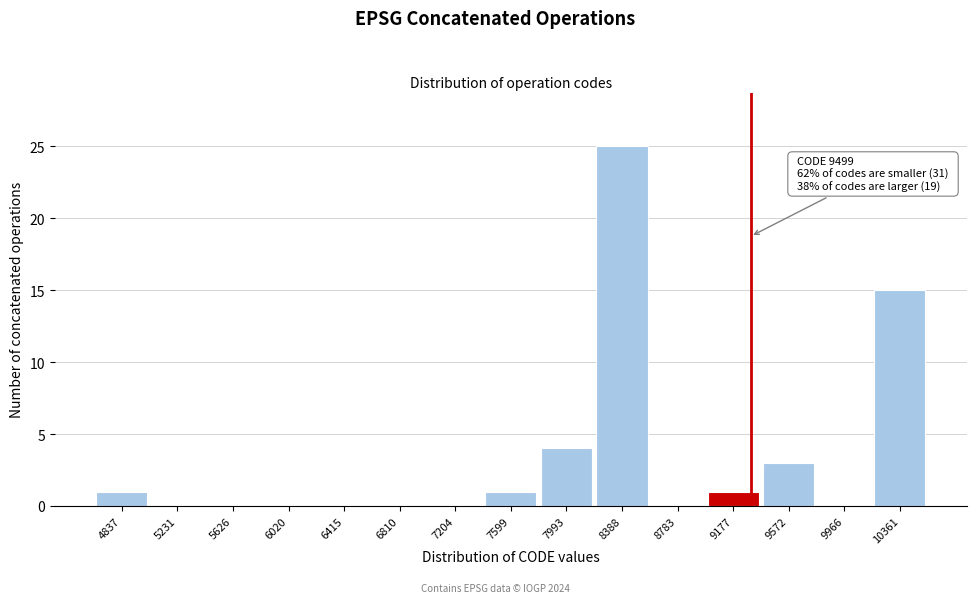

Reading left to right, what are all the values shown in this chart?

4837=1	5231=0	5626=0	6020=0	6415=0	6810=0	7204=0	7599=1	7993=4	8388=25	8783=0	9177=1	9572=3	9966=0	10361=15